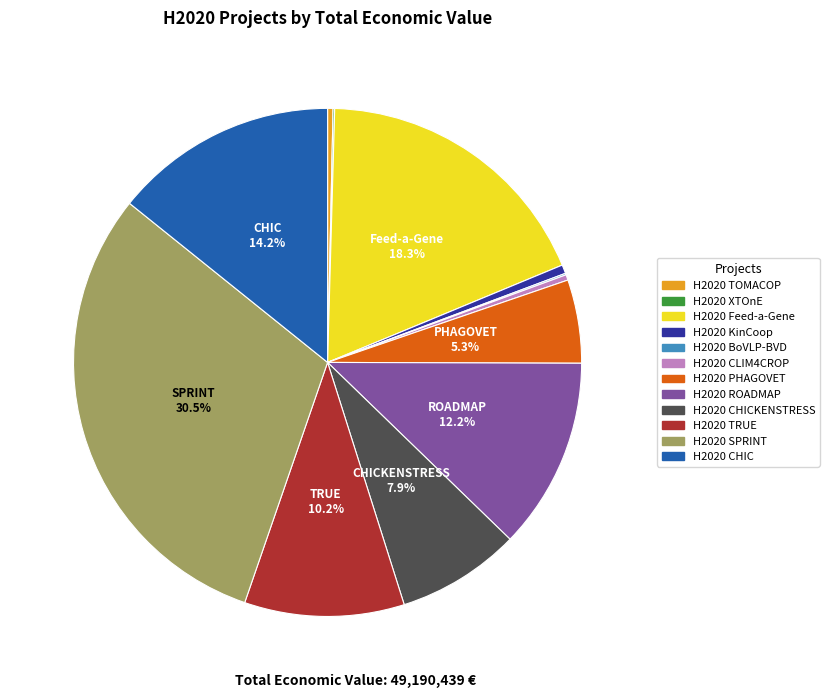

Is there any slice that represents more than half of the pie?

No